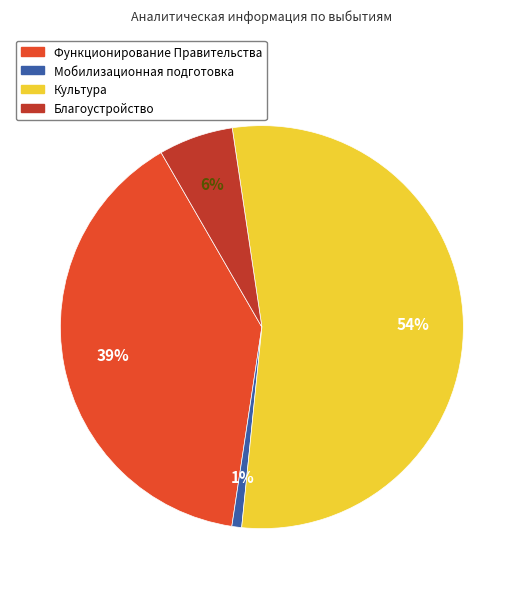

To the nearest percent, what is the difference between the Благоустройство and Культура slice percentages?

48%